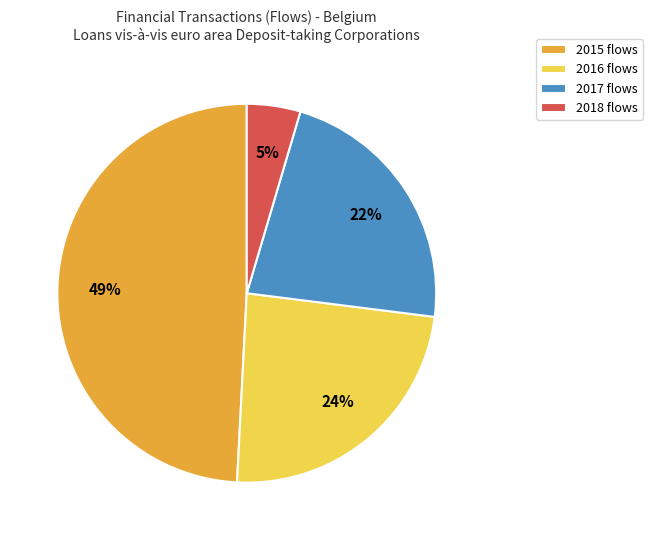

What percentage is the 2018 flows slice, to the nearest percent?

5%